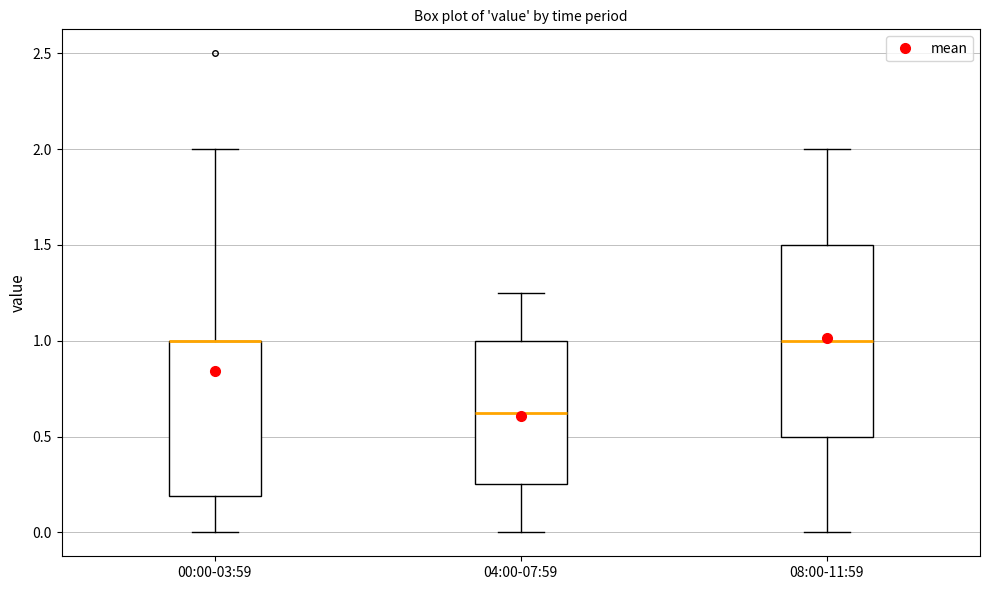

Where does the lower whisker of the box for 00:00-03:59 end on the y-axis? The values are not printed on the chart, so give them approximately, as read against the axis.

0.00